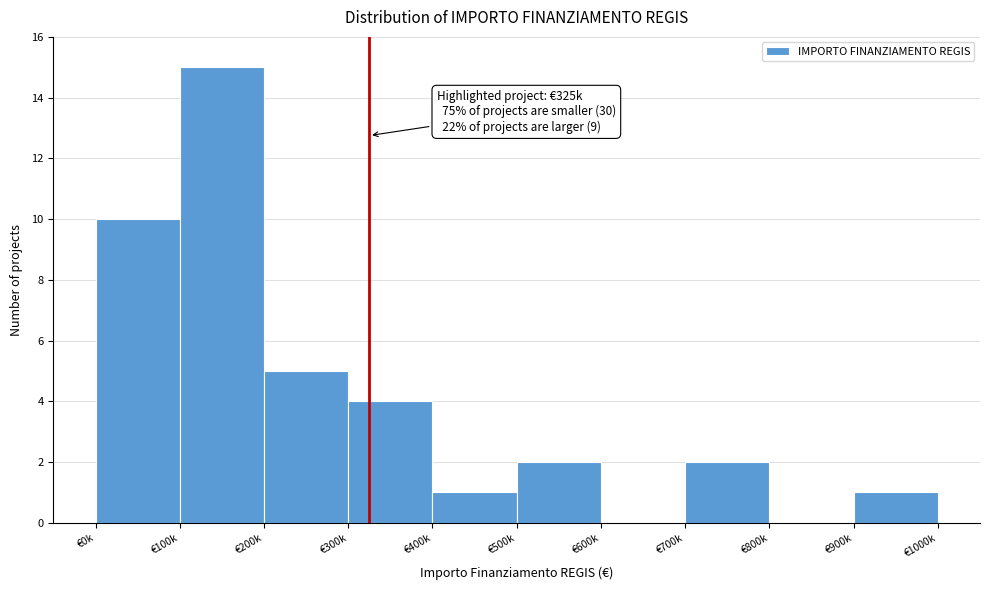

Reading right to left, what are all the values shown in this chart?

€900k=1	€800k=0	€700k=2	€600k=0	€500k=2	€400k=1	€300k=4	€200k=5	€100k=15	€0k=10